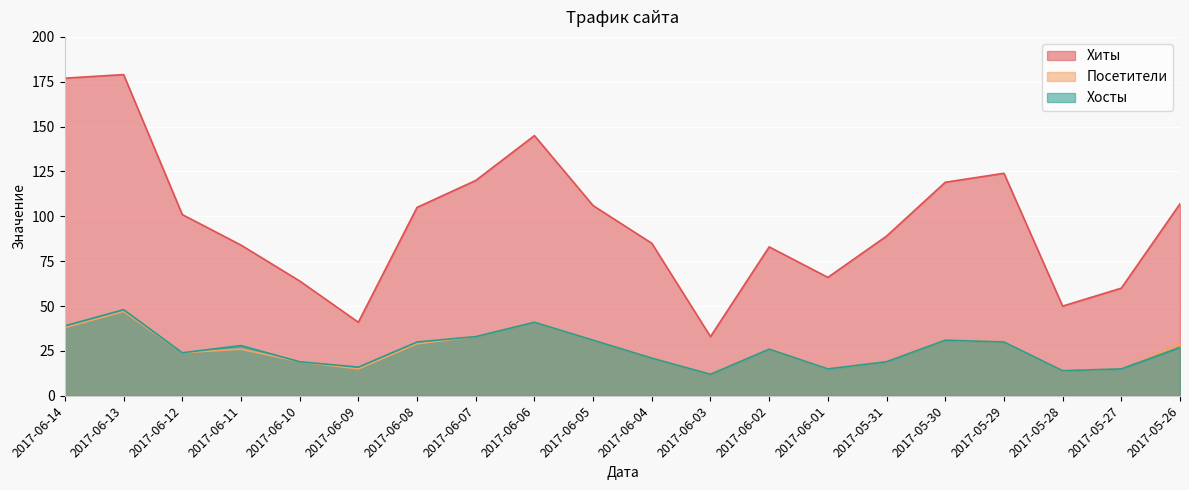

What is the total value across all series at 2017-06-08?

164